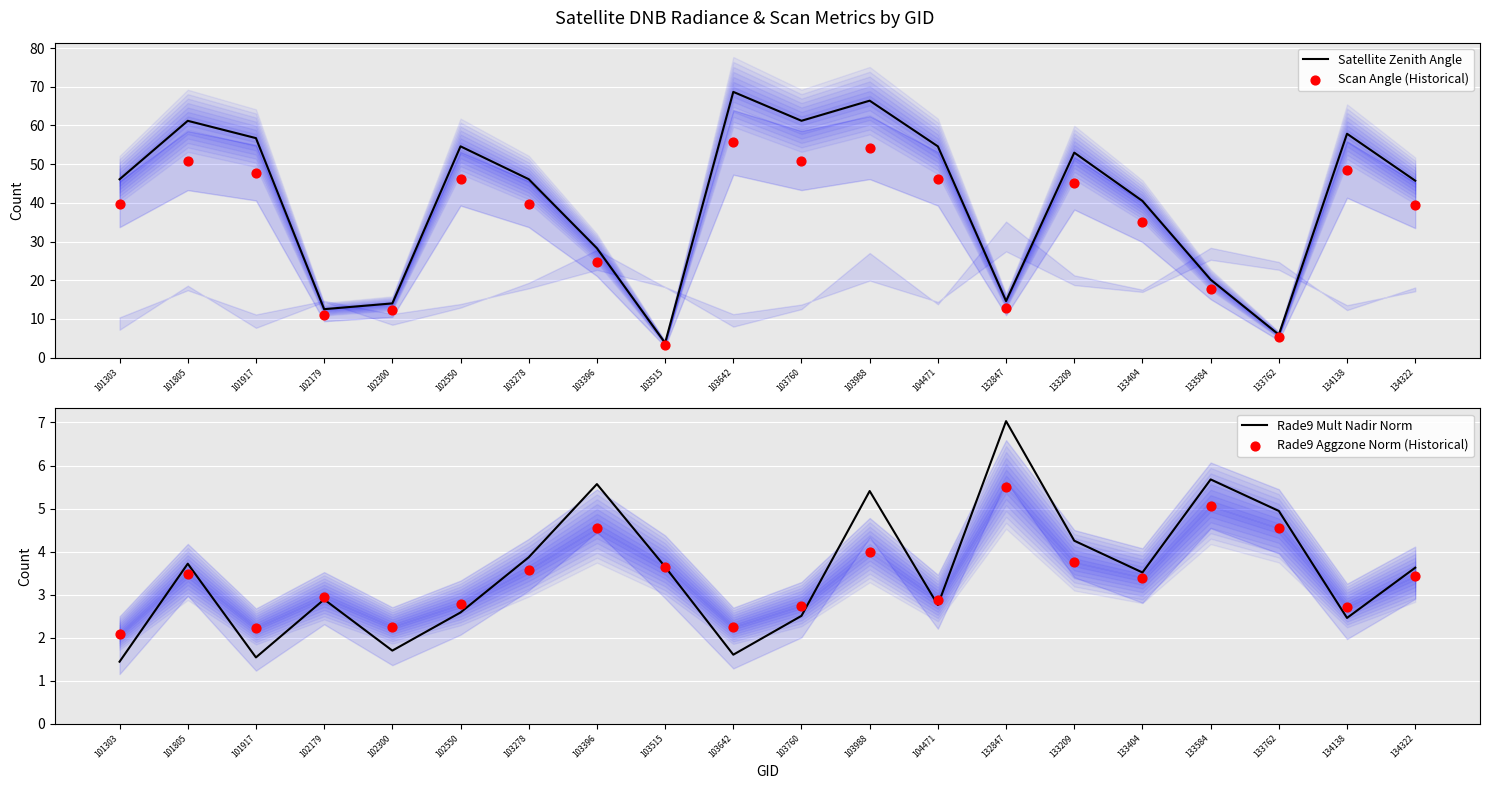

Which series reaches the minimum Y coordinate?

Rade9 Mult Nadir Norm